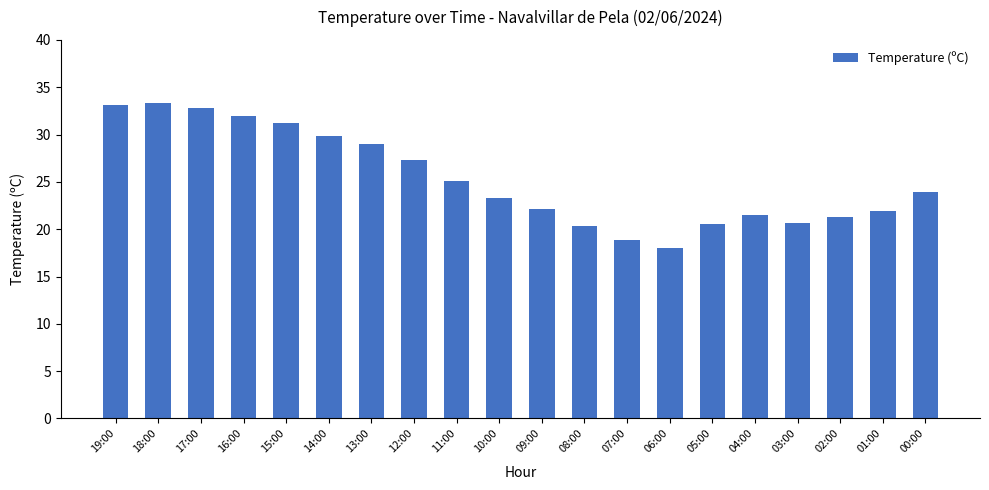

What is the sum of all values?

506.0